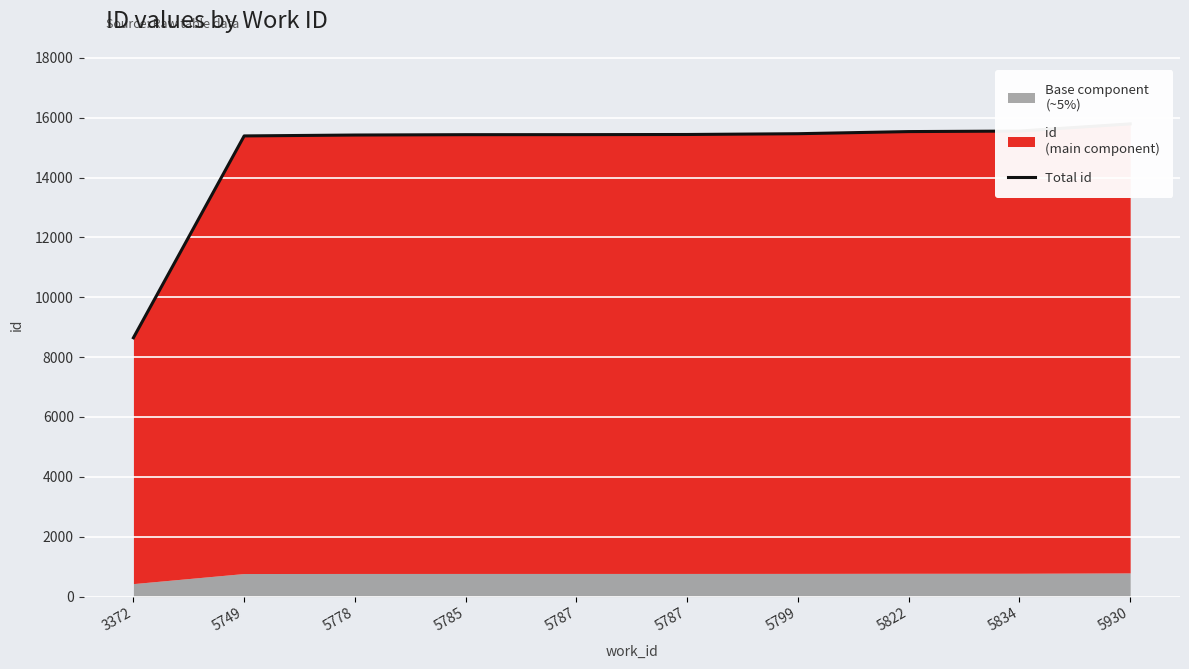

How many values exceed 15441?

4